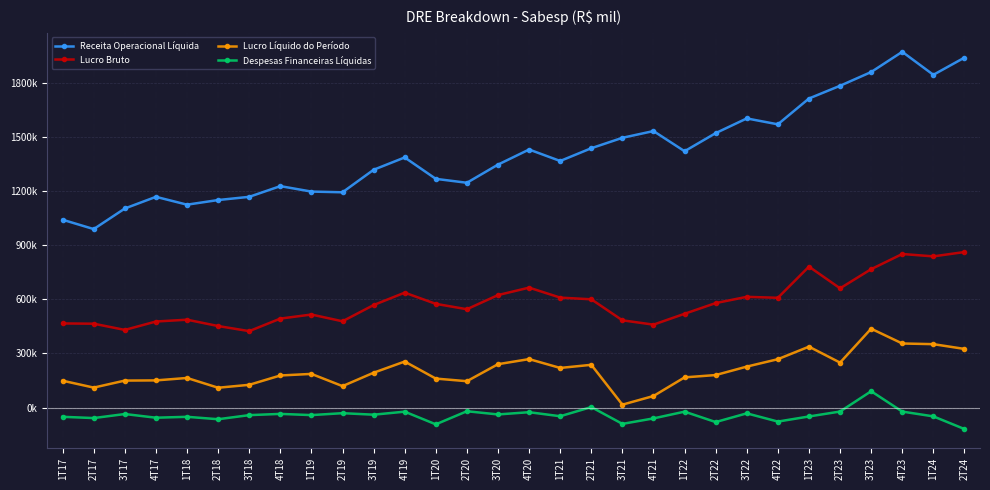

At which label does Lucro Líquido do Período reach its minimum?

3T21